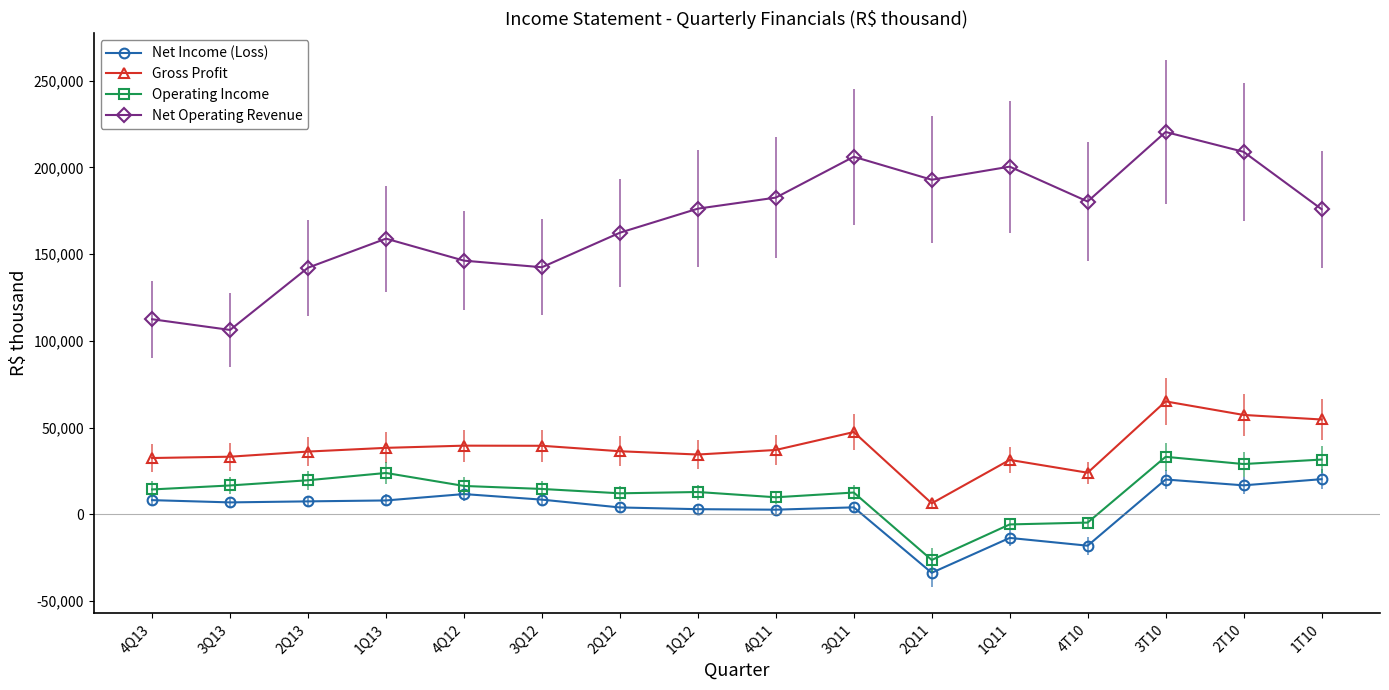

What is the average value of the Operating Income series?

13152